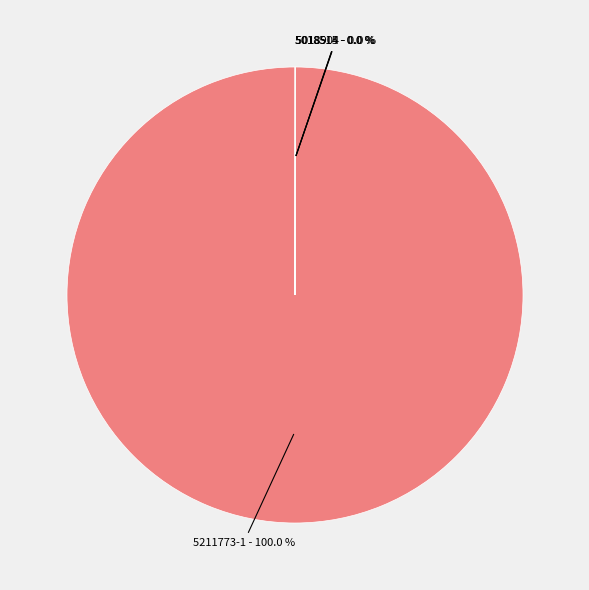

Does 5211773-1 - 100.0 % represent more than half of the total?

Yes